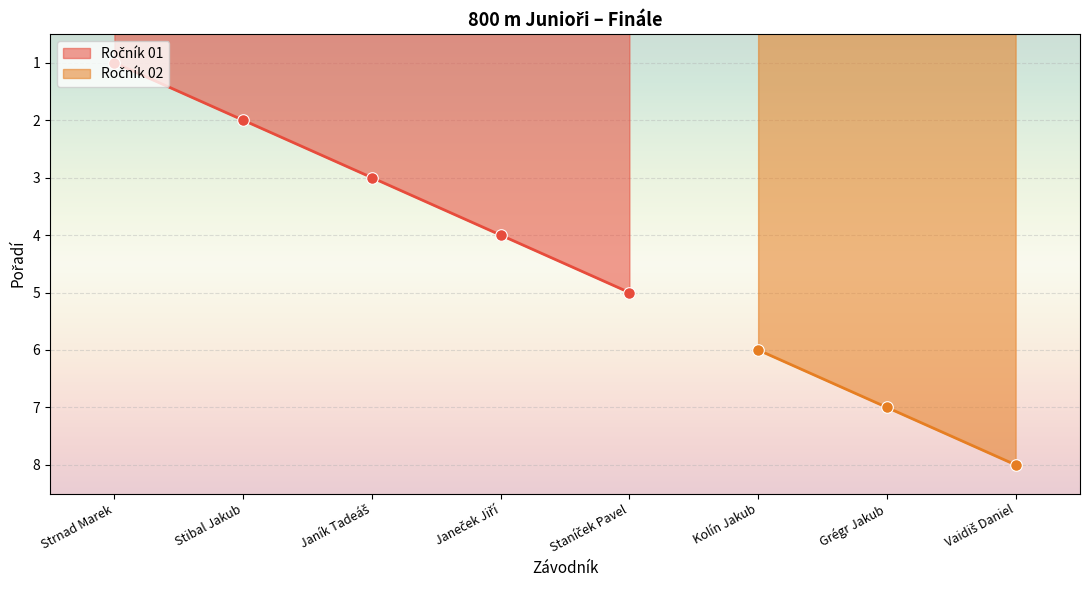

Between Strnad Marek and Kolín Jakub, which is larger?

Kolín Jakub